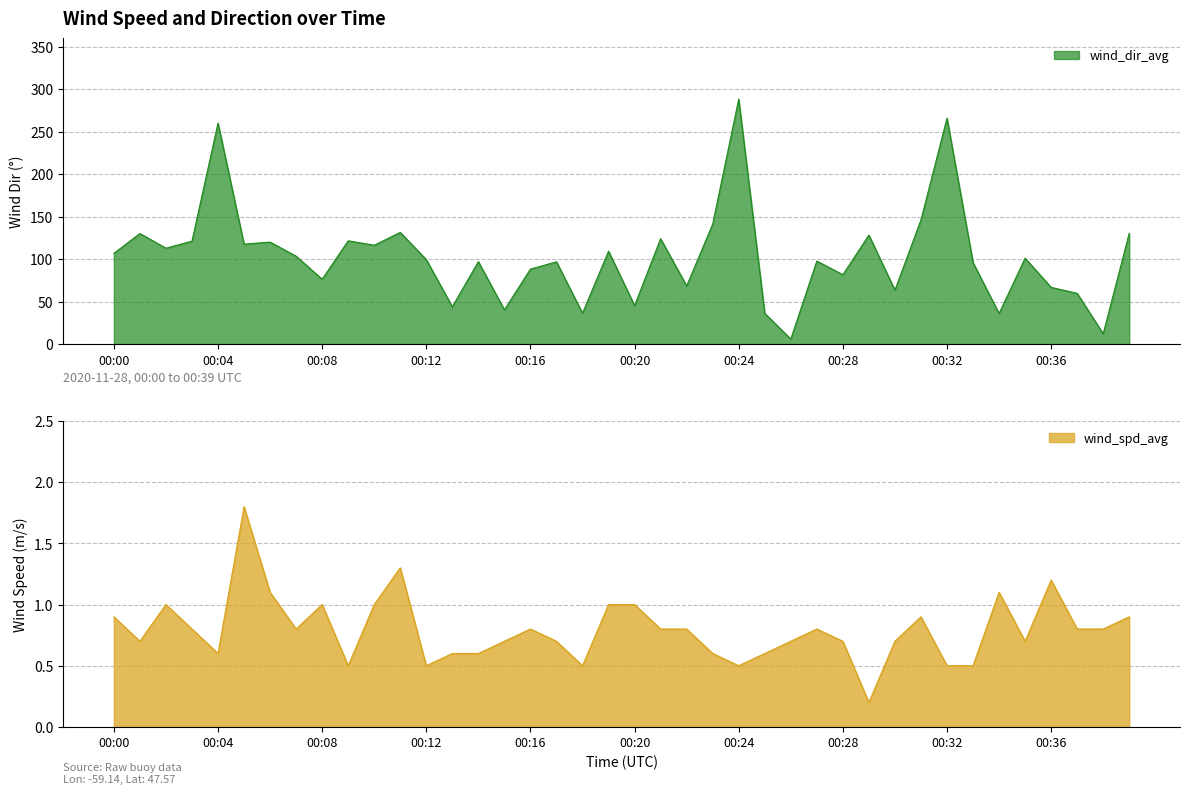

What is the sum of all wind_spd_avg values?

31.7